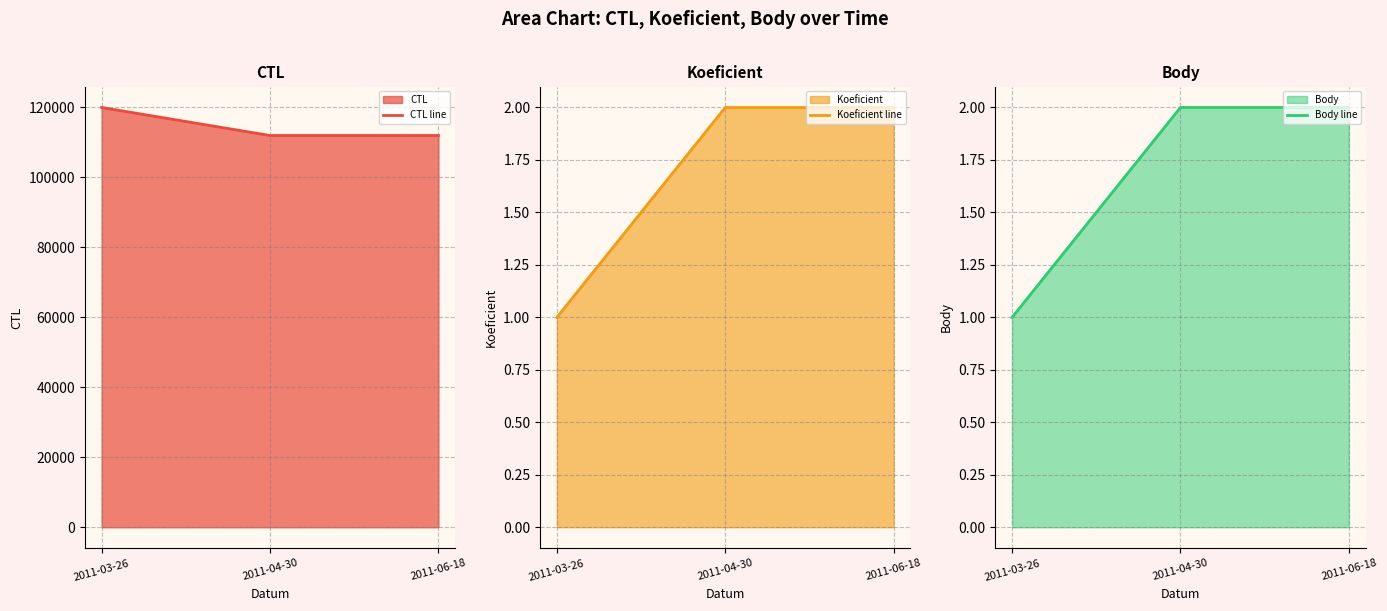

Where is CTL line nearest to the value 115902?

2011-06-18